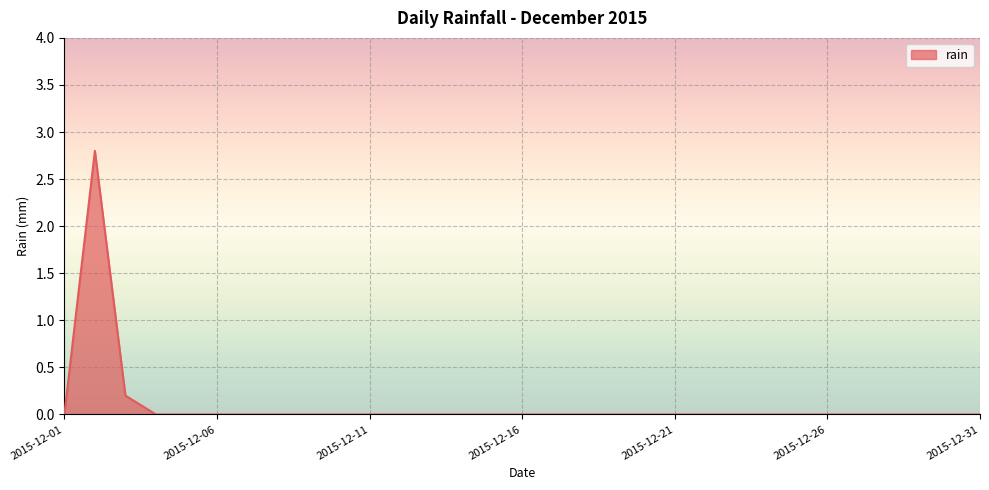

What is the greatest value displayed?

2.8